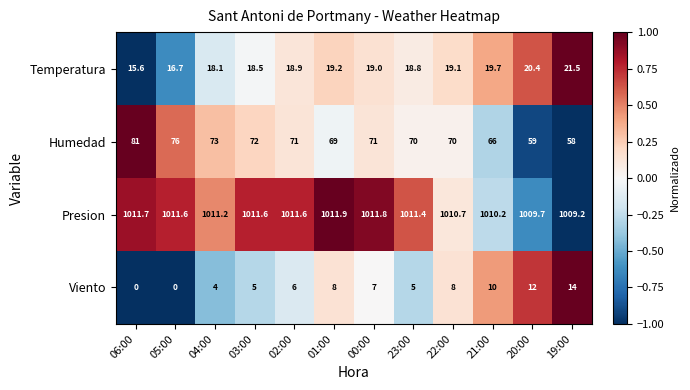

Between 03:00 and 00:00, which series saw the biggest shift?

Viento